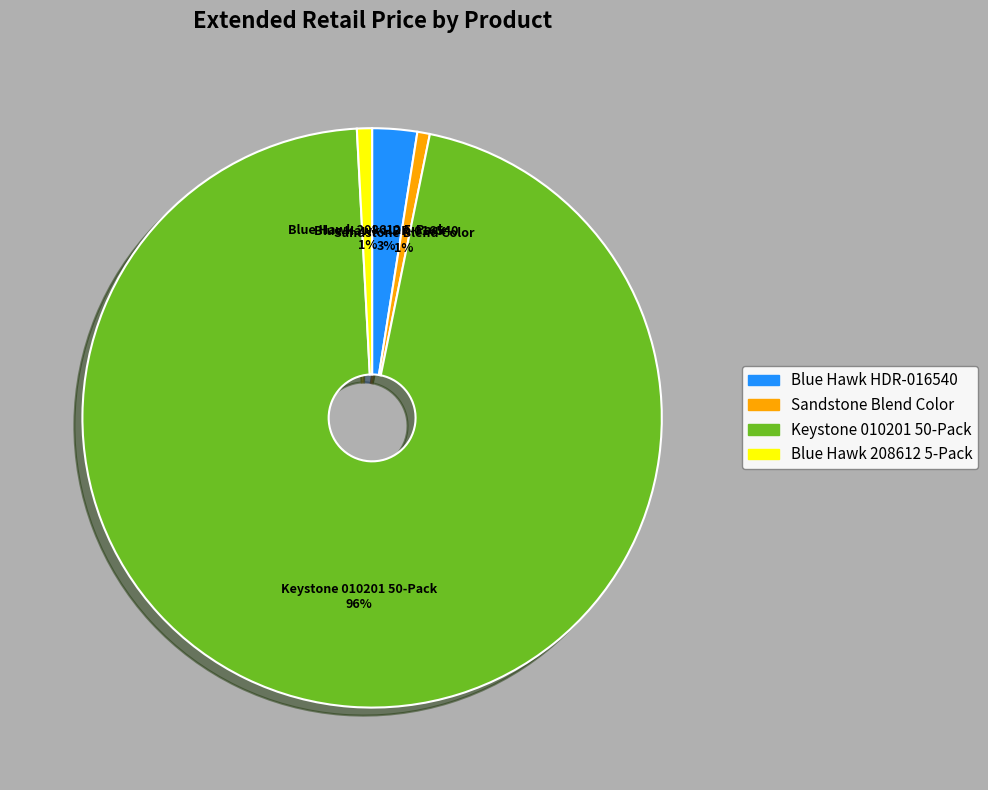

To the nearest percent, what portion does Blue Hawk HDR-016540 represent?

3%